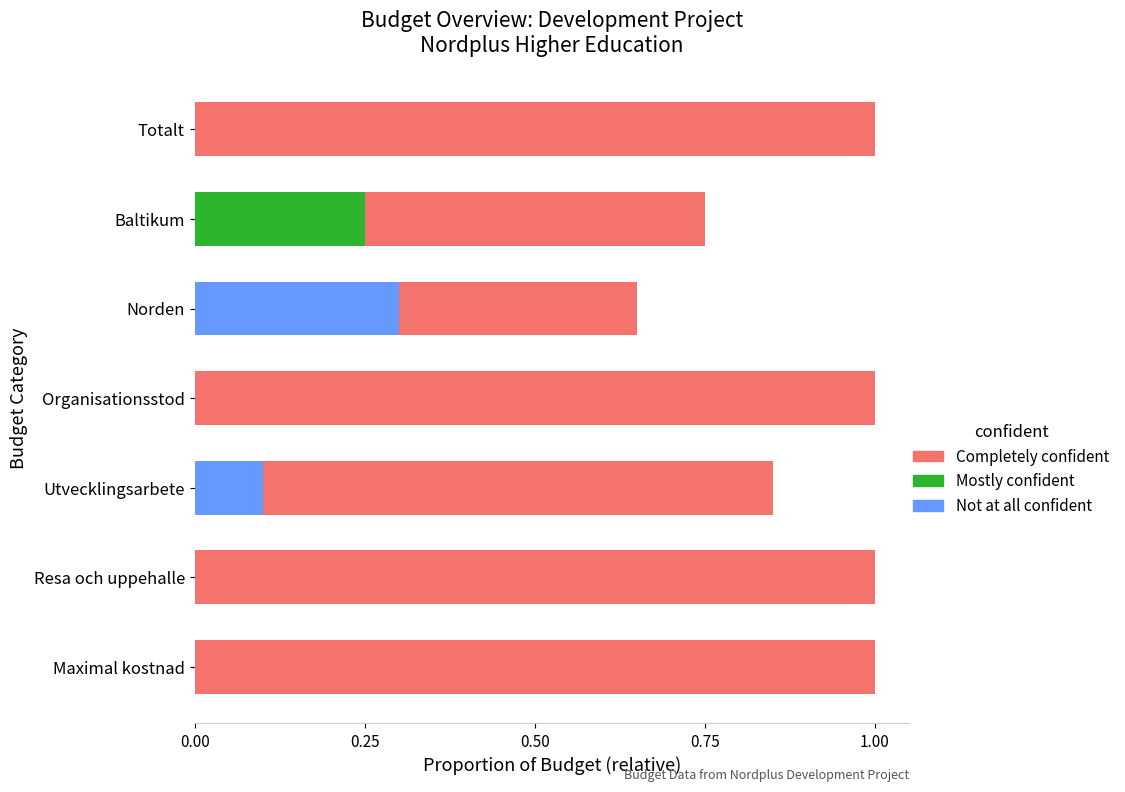

Which series has the largest total across all categories?

Completely confident